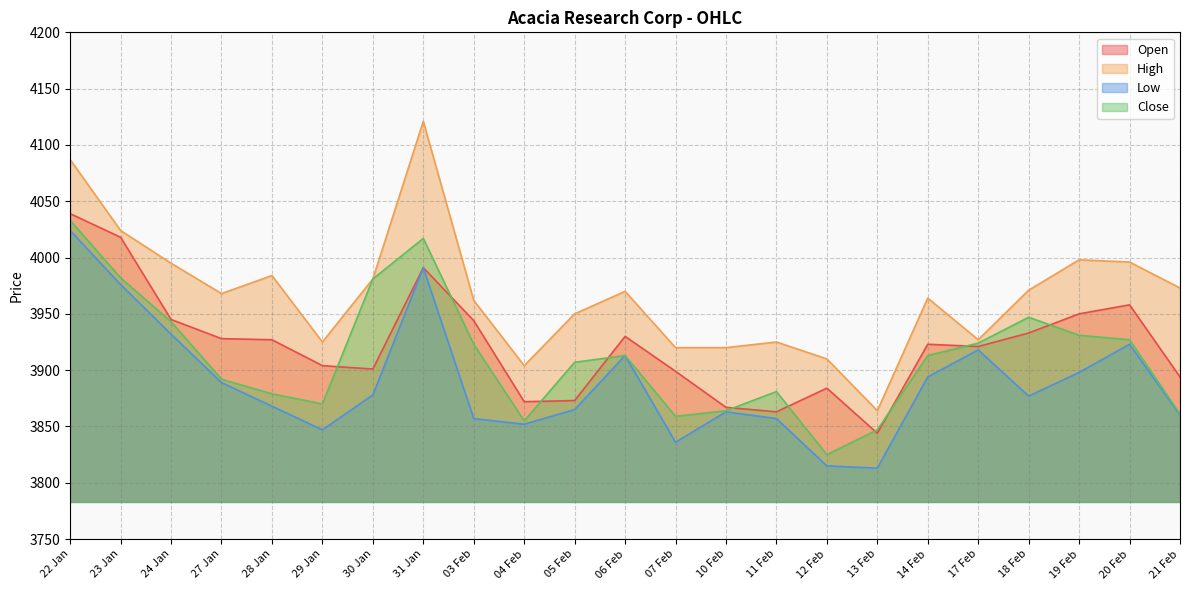

At which category is the sum across all series the highest?

22 Jan